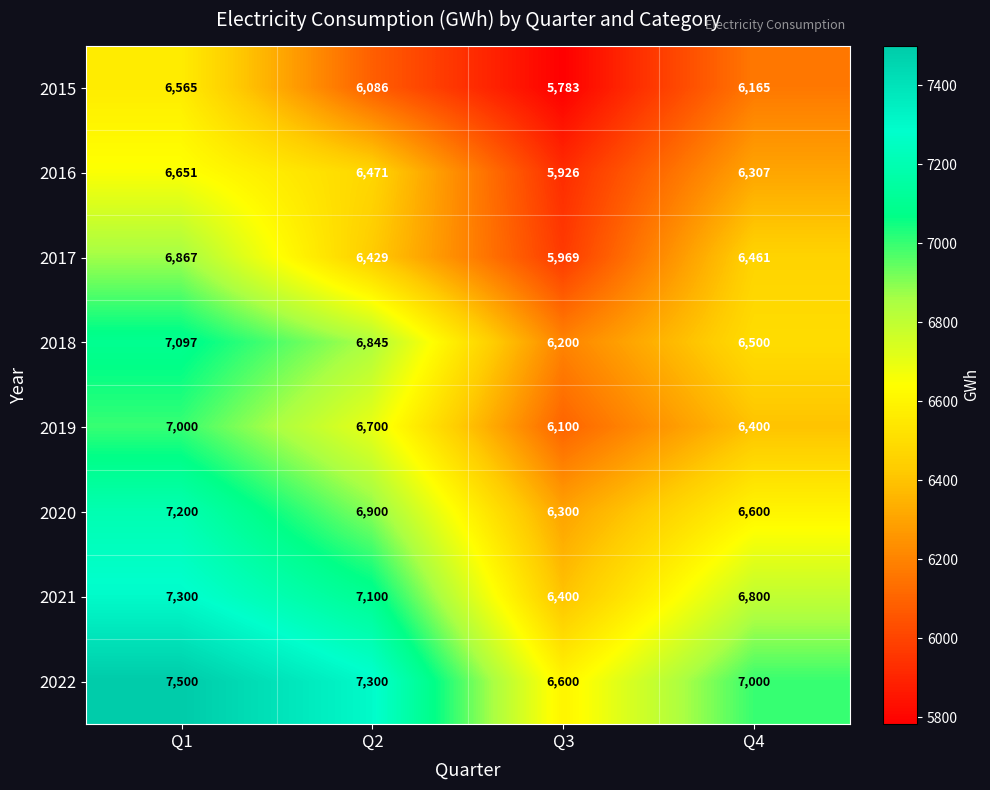

The value of 2018 at Q1 is 11463. True or false?

False